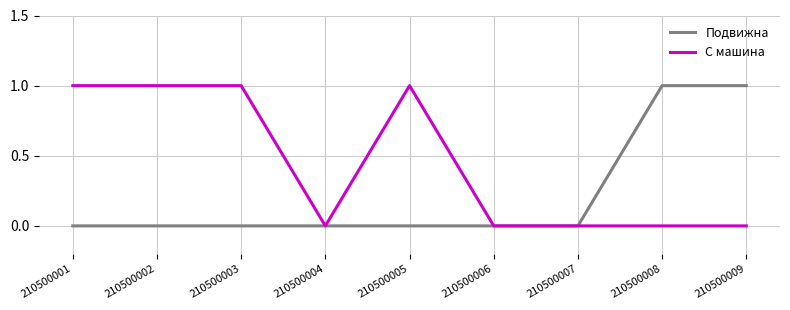

Count the number of data series in this chart.

2